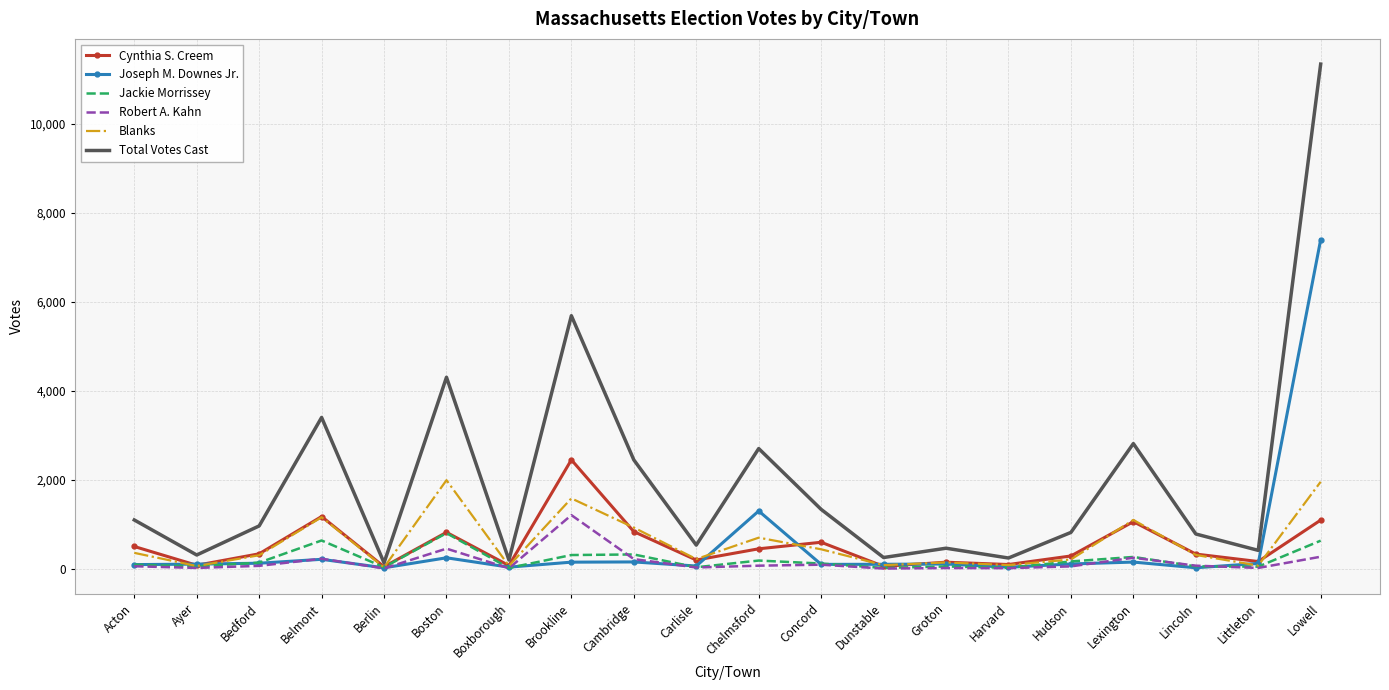

True or false: Total Votes Cast and Joseph M. Downes Jr. cross at least once.

False